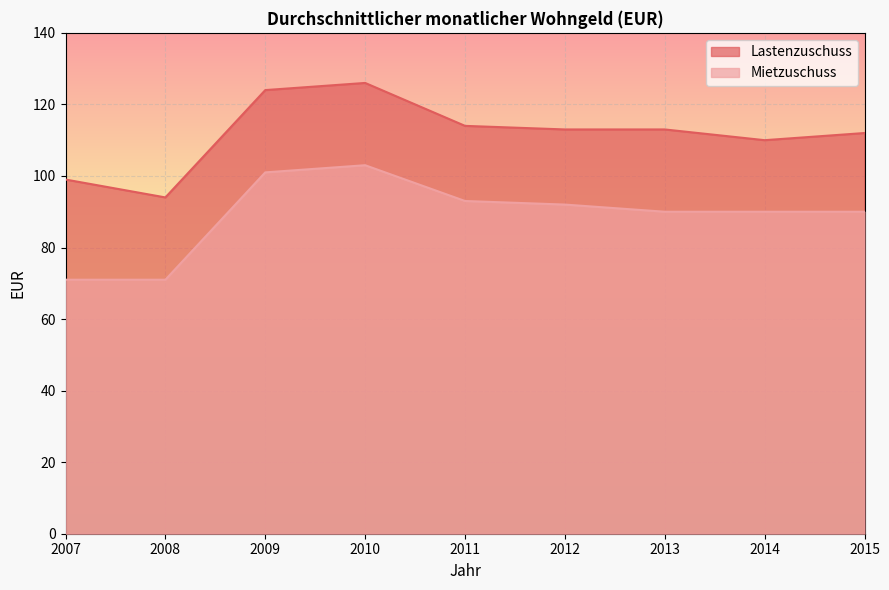

Is it true that Mietzuschuss equals 90 at 2015?

True